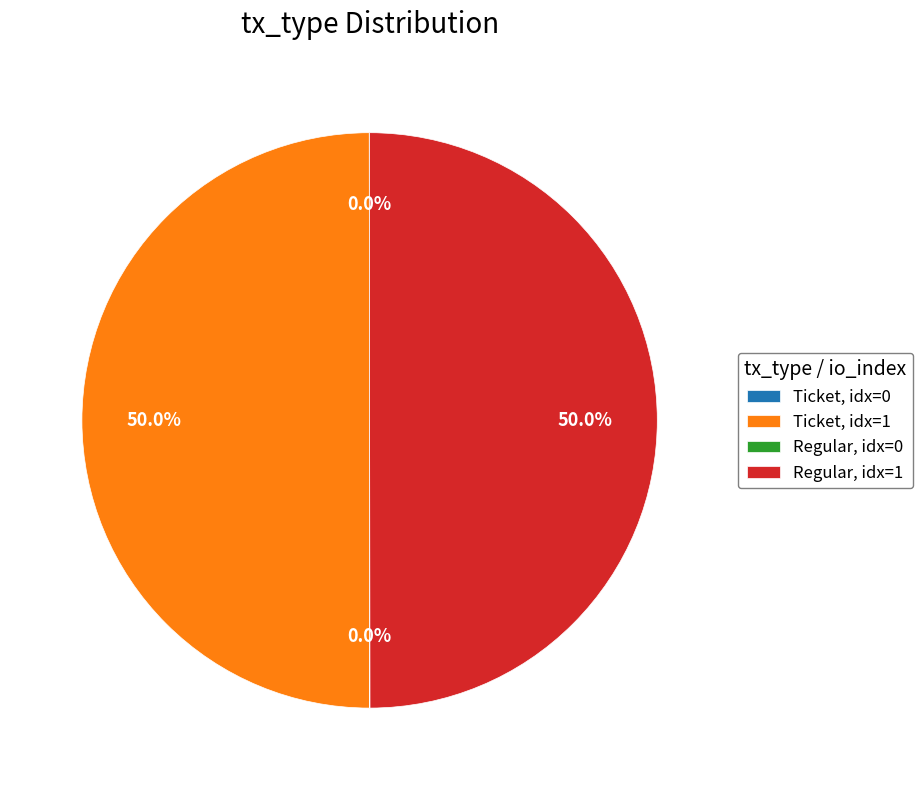

What percentage is NOT represented by Regular, idx=1?

50.0%